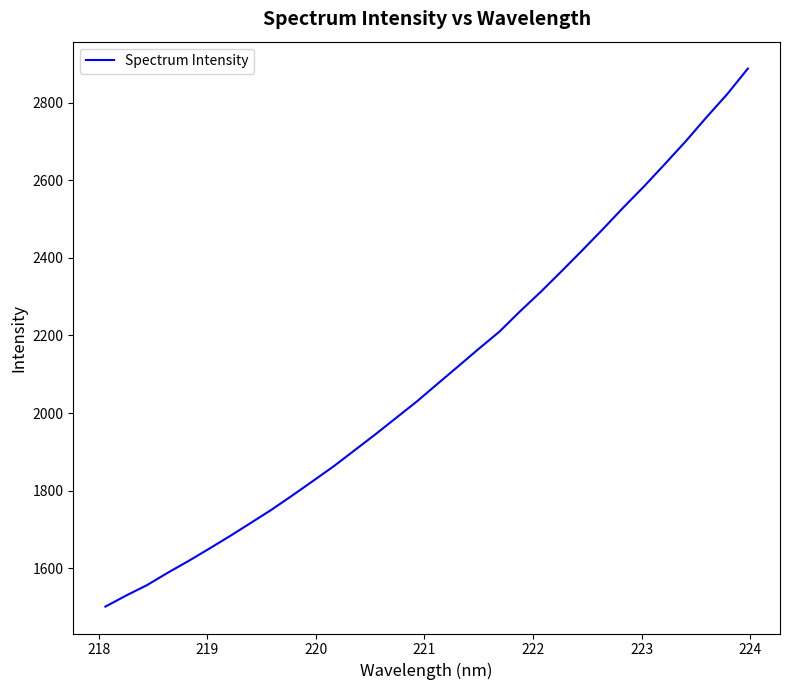

How many lines are shown in the chart?

1